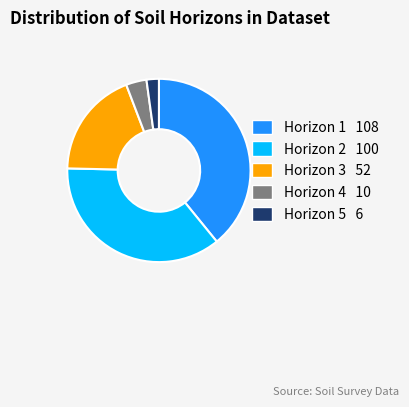

Is the sum of Horizon 5 and Horizon 1 greater than half?

No